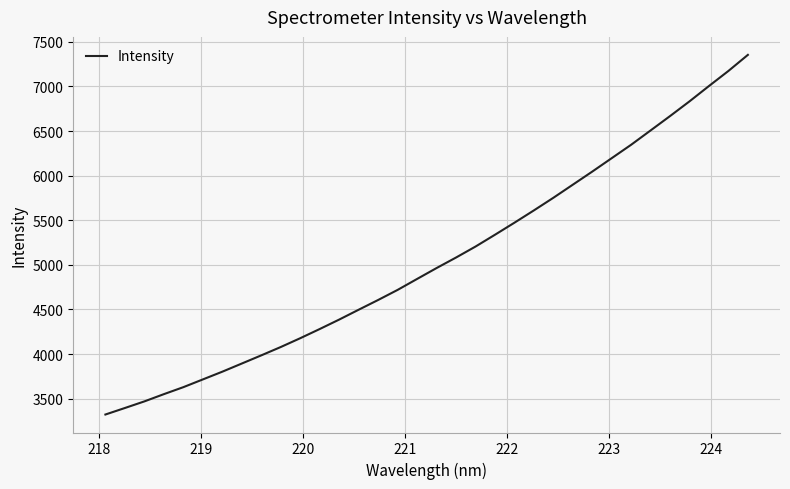

True or false: there are more than 2 points higher than both neighbors.

False